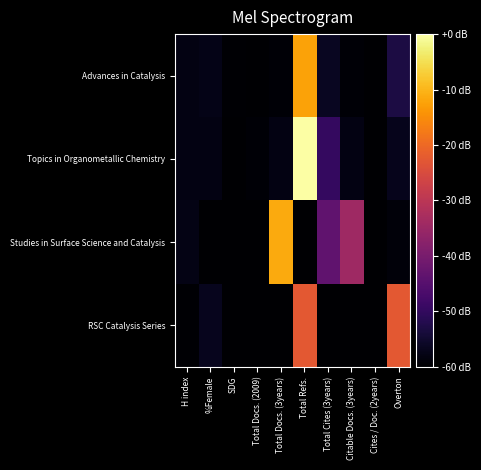

Rank the series at Total Cites (3years) from lowest to highest value.

RSC Catalysis Series, Advances in Catalysis, Topics in Organometallic Chemistry, Studies in Surface Science and Catalysis